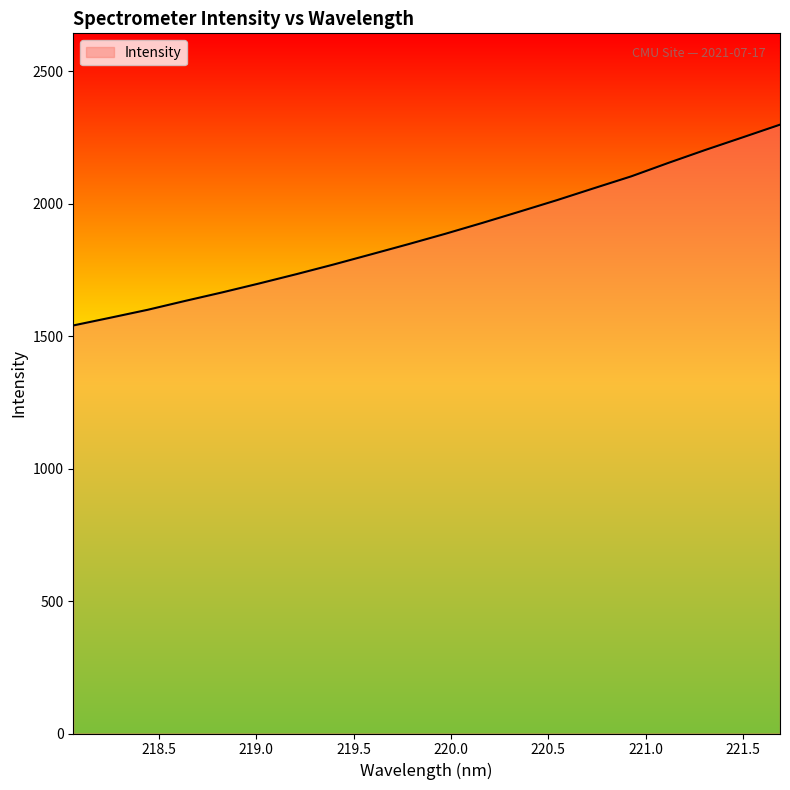

Count the number of data series in this chart.

1